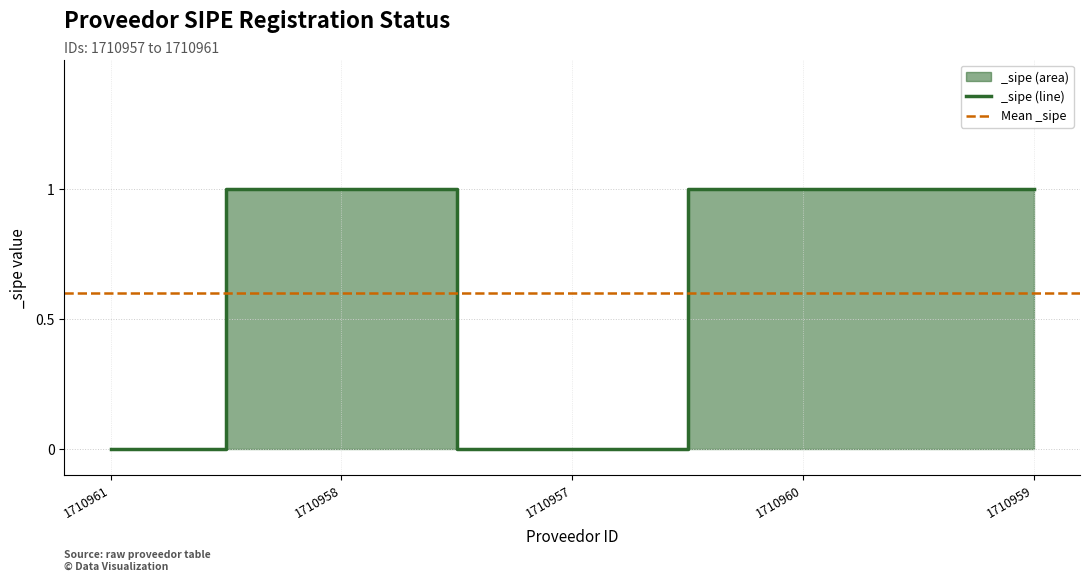

What is the change in value from 1710961 to 1710960?

+1